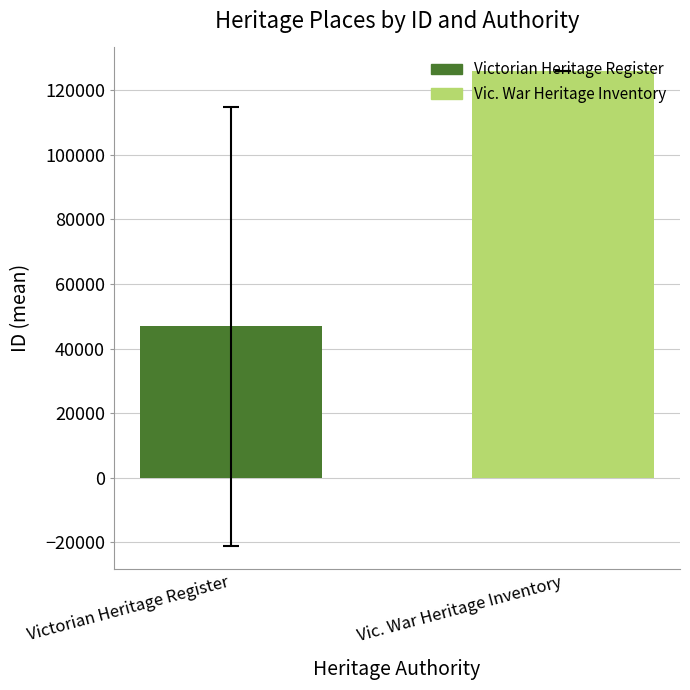

Approximately how many times larger is the value at Victorian Heritage Register compared to Vic. War Heritage Inventory?

0.4